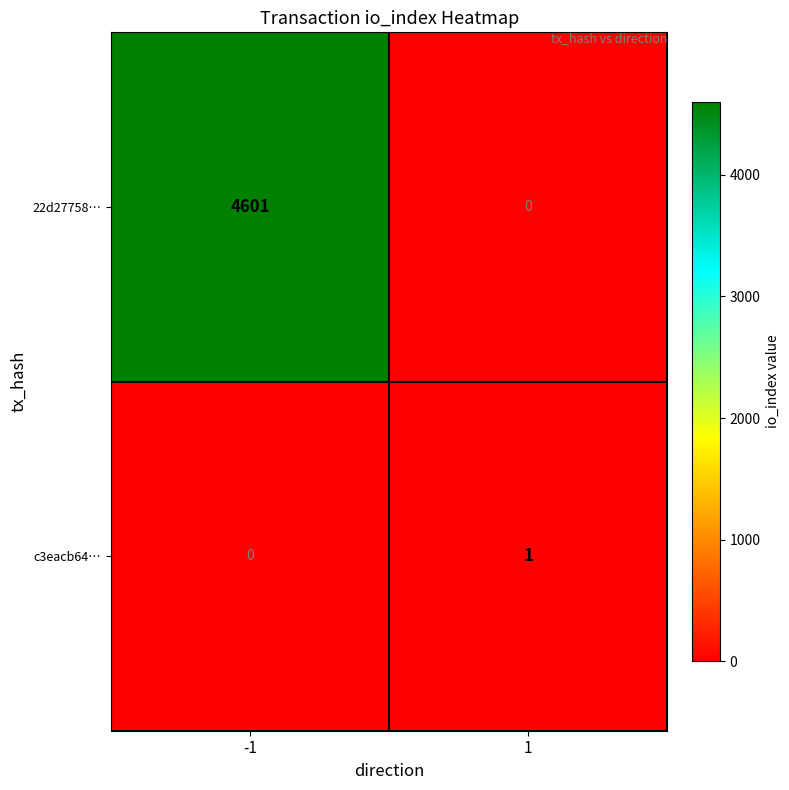

List the series in order of their peak value, lowest first.

c3eacb64…, 22d27758…